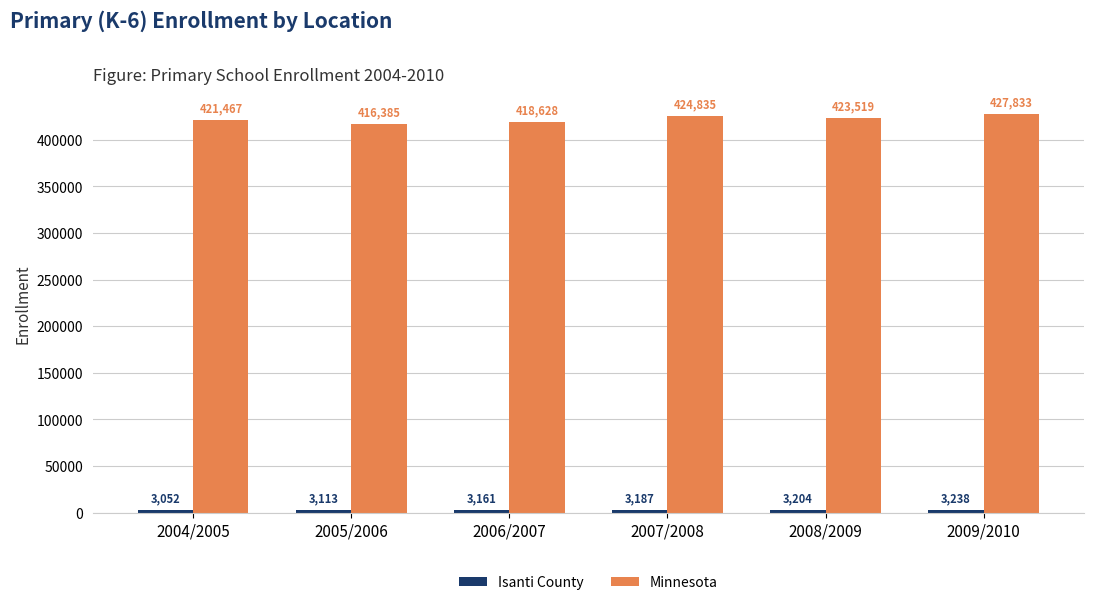

How many bars are there in each group?

2